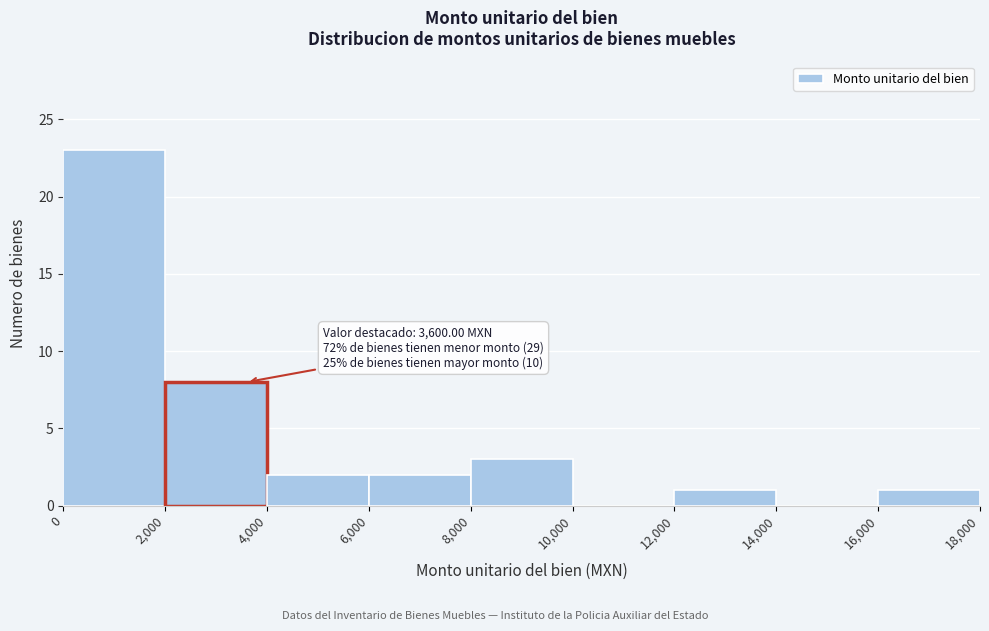

Which range on the x-axis has the tallest bar?

0 to 2,000